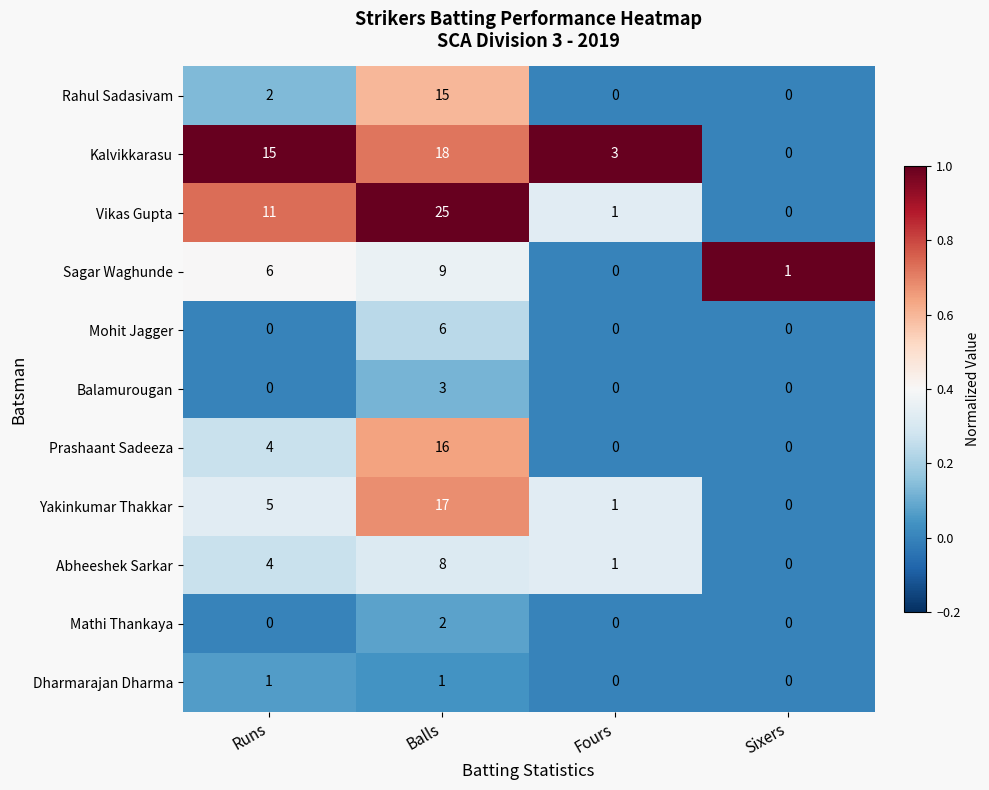

What is the difference between the highest and lowest values at Fours?

3